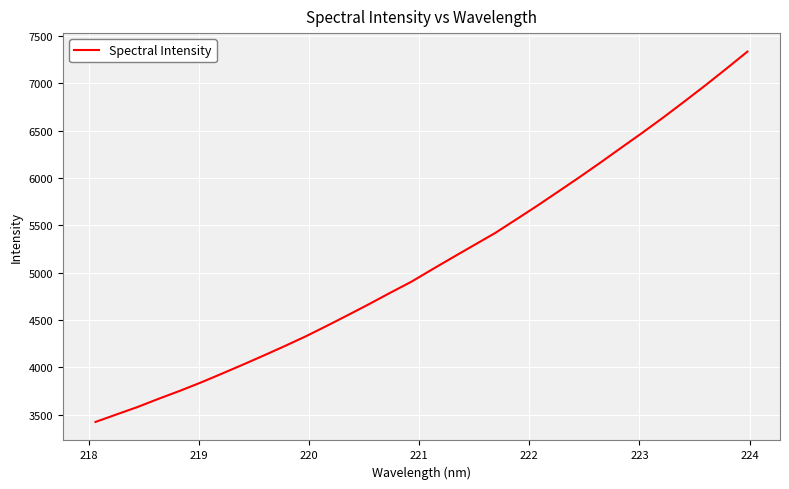

What is the maximum value shown in the chart?

7334.4